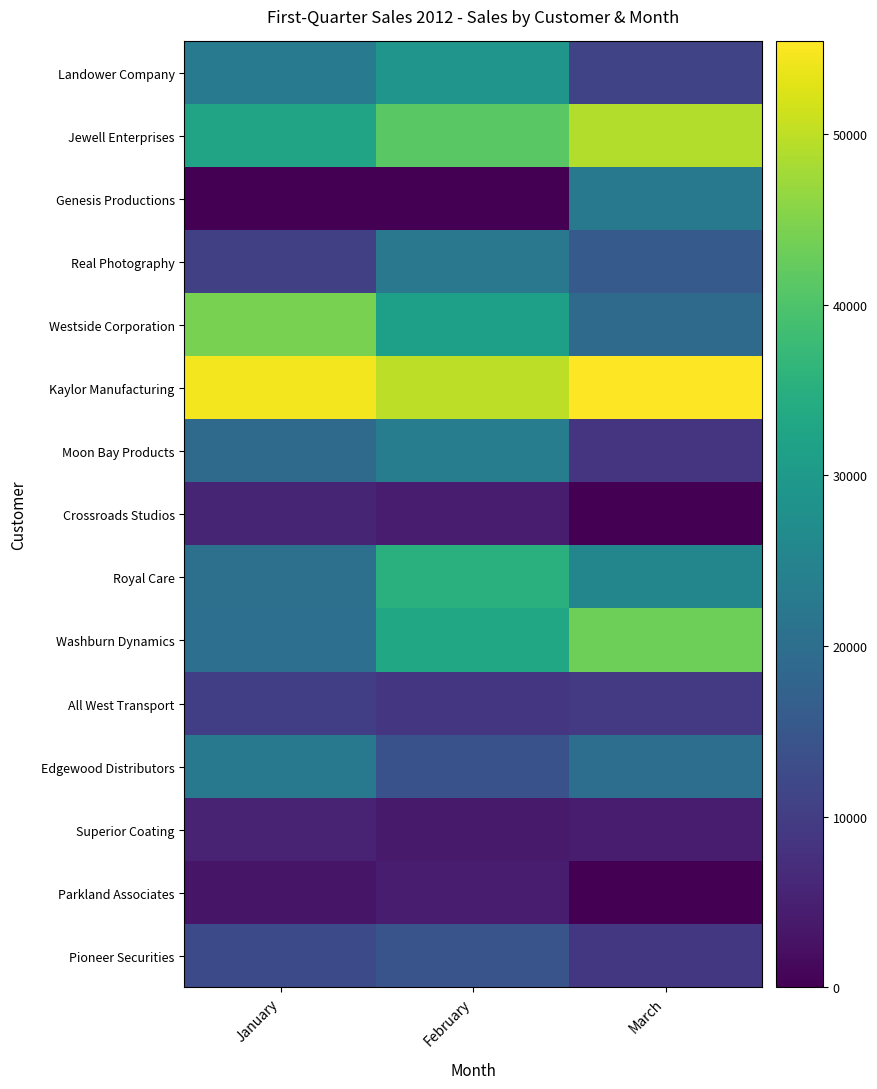

How many distinct data groups are displayed?

15